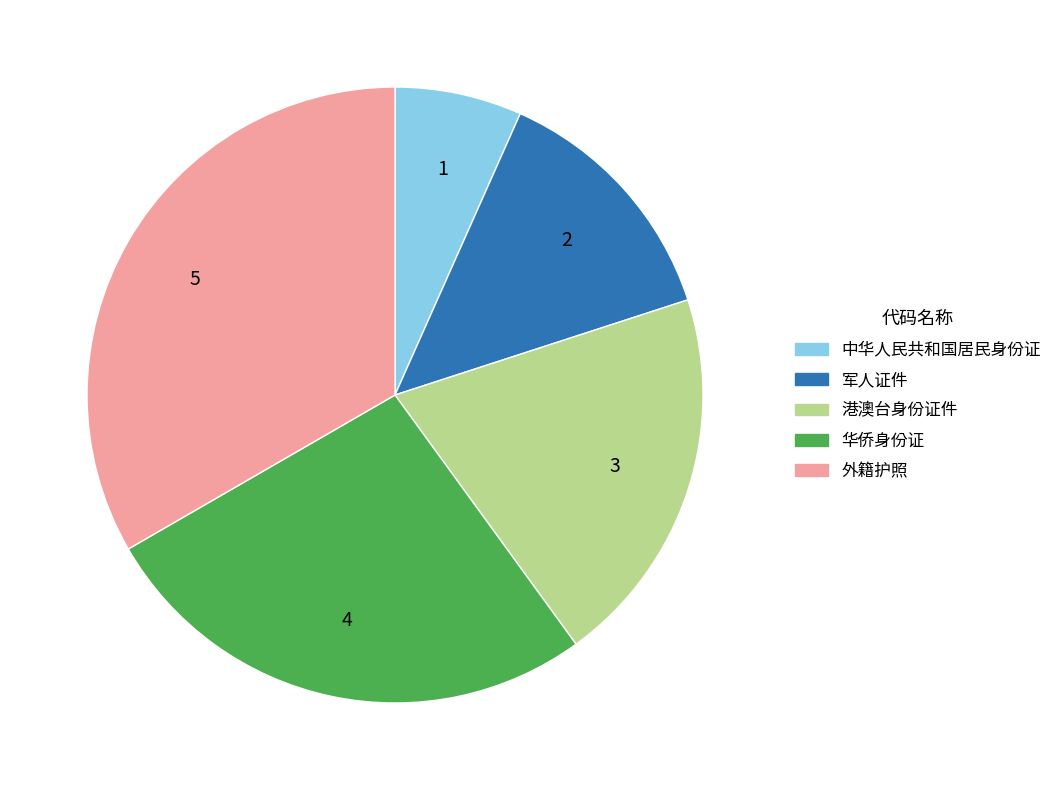

Which category has the smallest portion of the pie?

中华人民共和国居民身份证